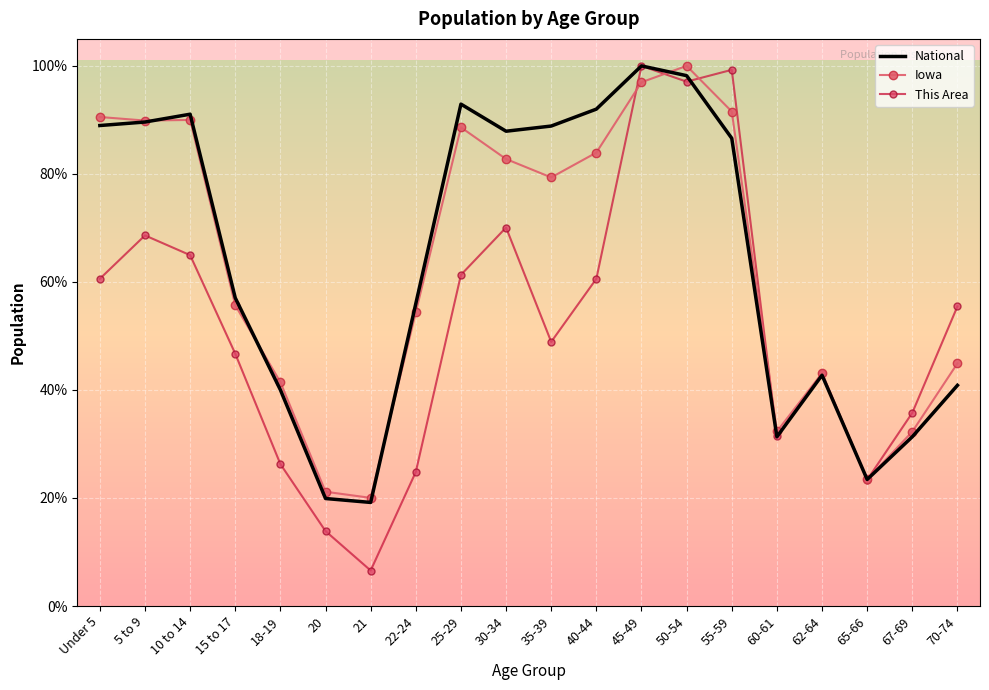

What is the difference between the maximum and minimum values in the National series?

80.8